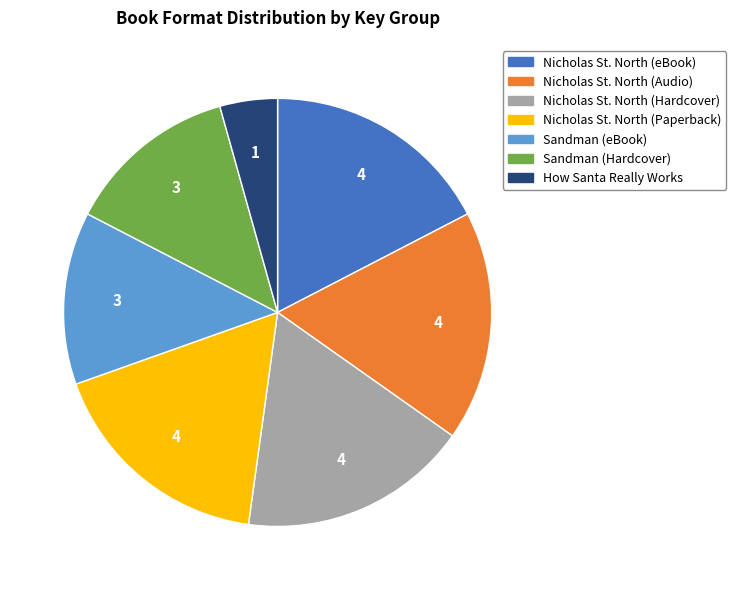

Is the sum of Sandman (Hardcover) and Nicholas St. North (Paperback) greater than half?

No